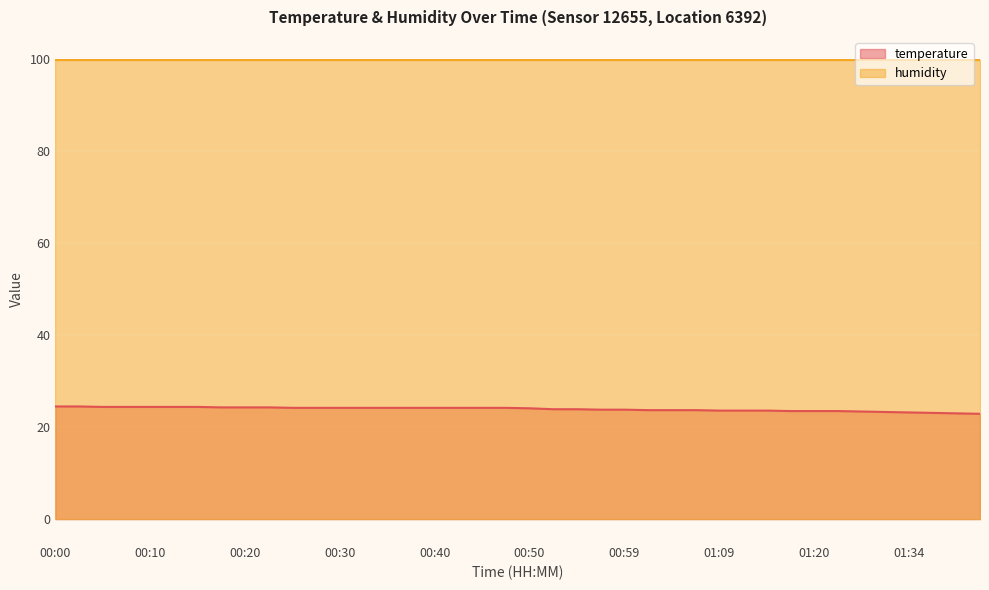

What is the change in value from 00:57 to 01:17?

-0.3